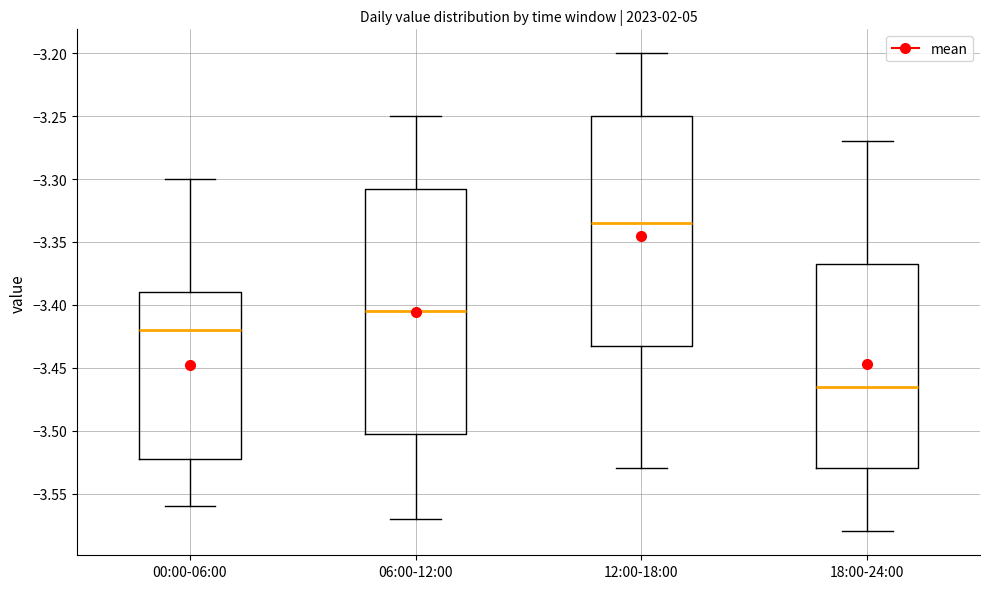

Which box is the tallest, from its lower edge to its upper edge?

06:00-12:00